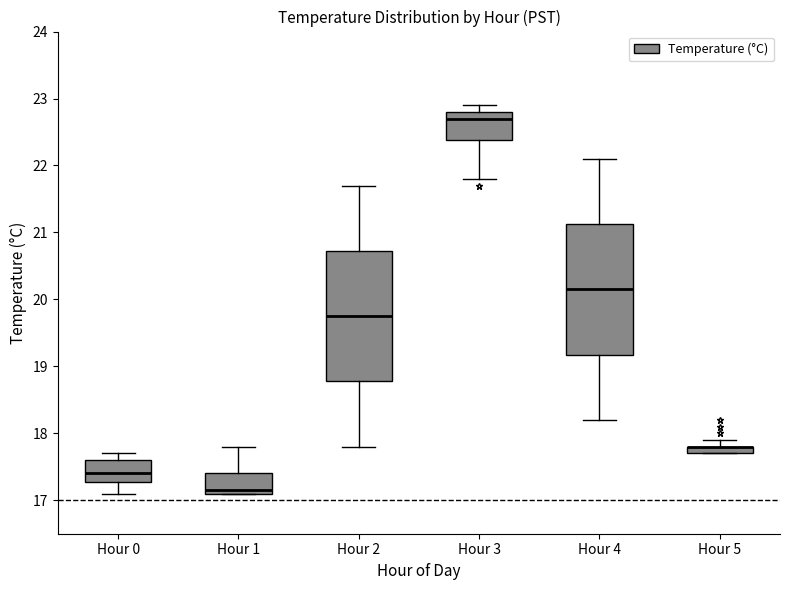

Where is the lower edge of the box for Hour 5 on the y-axis? The values are not printed on the chart, so give them approximately, as read against the axis.

17.7